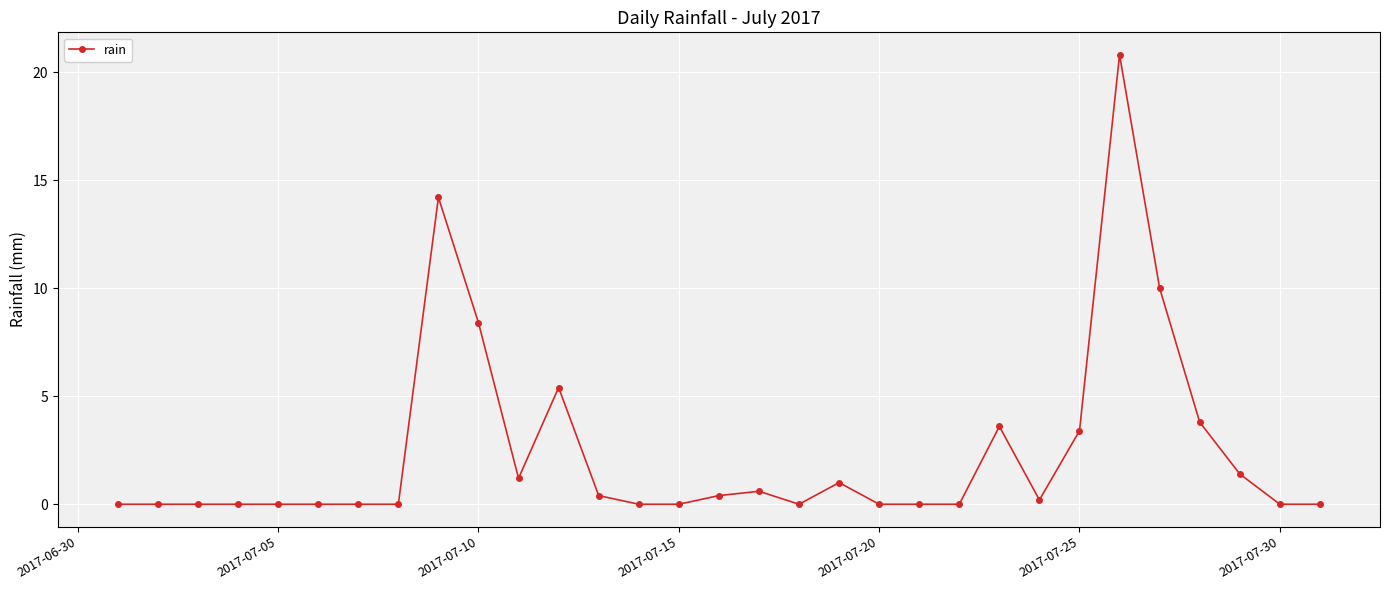

What is the maximum value shown in the chart?

20.8